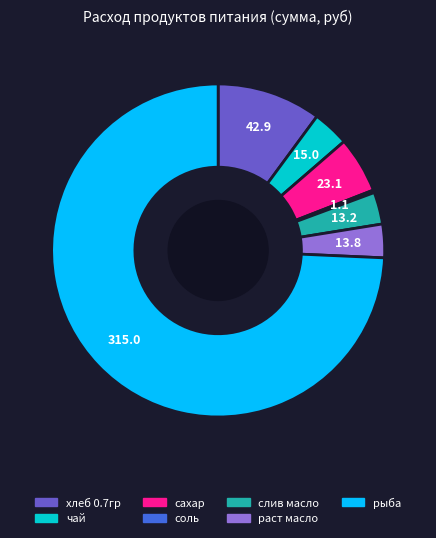

Between сахар and раст масло, which is larger?

сахар